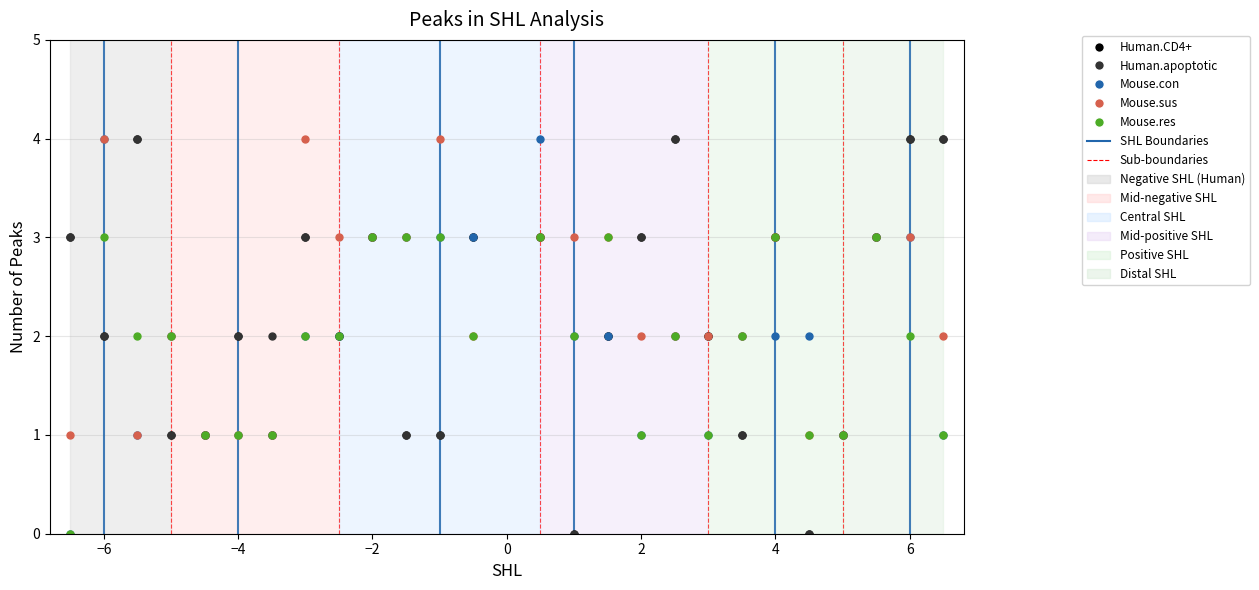

What is the value of the Mouse.con point at the 11th from the left?

3